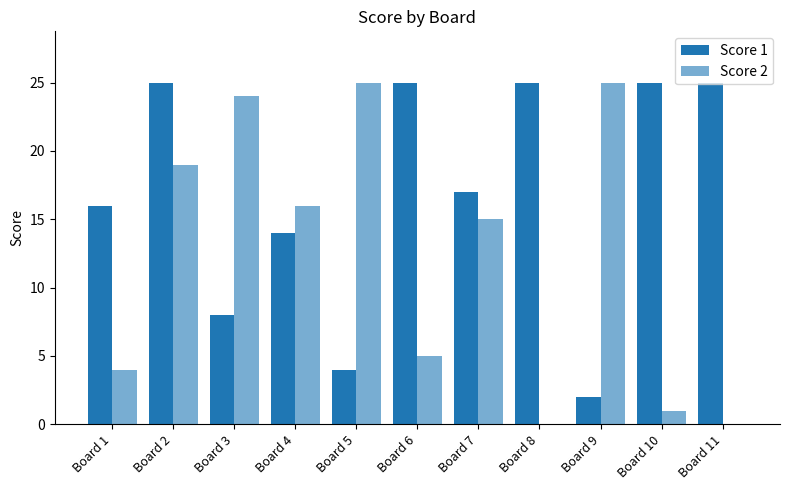

How many distinct data groups are displayed?

2